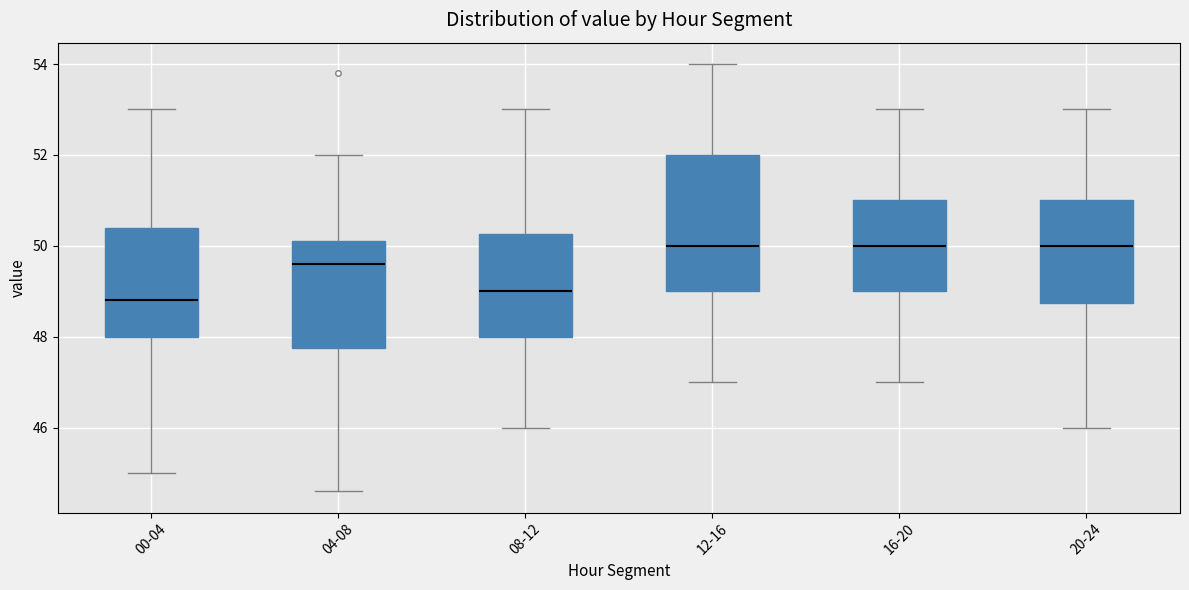

Which box is the tallest, from its lower edge to its upper edge?

12-16